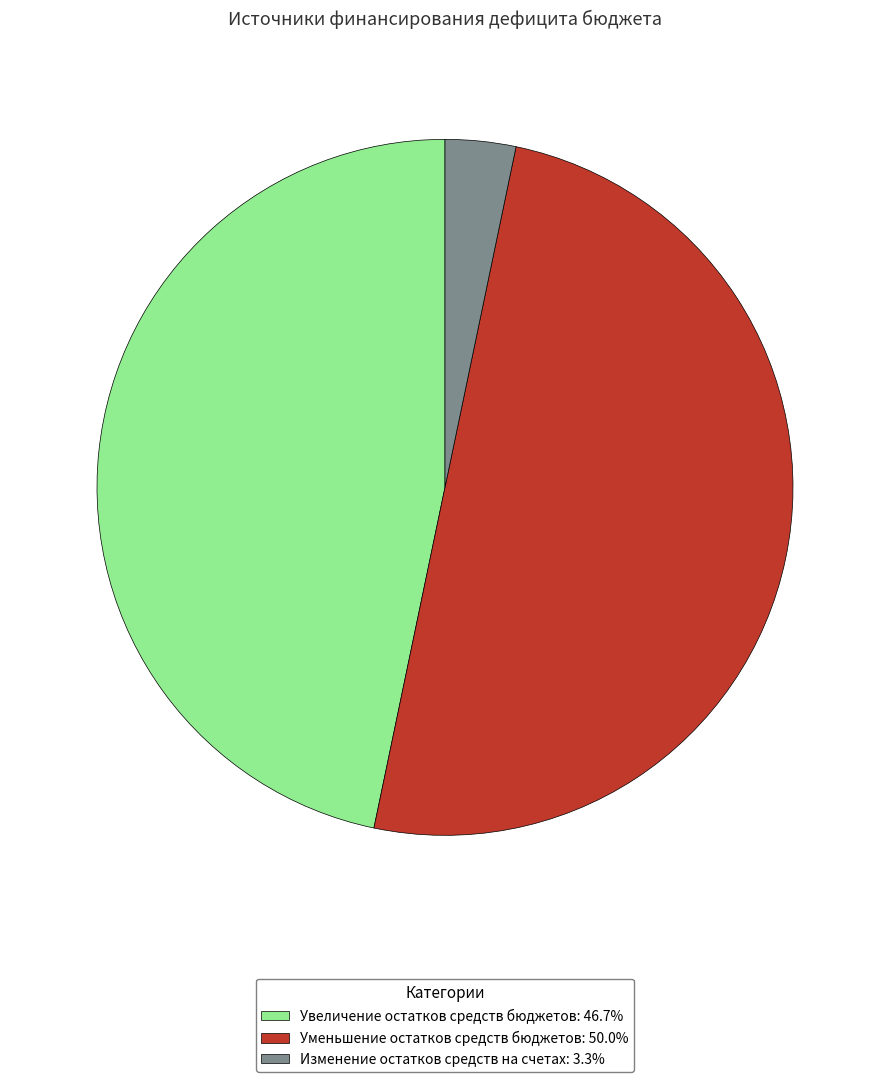

Combined, do Изменение остатков средств на счетах and Уменьшение остатков средств бюджетов account for over 50%?

Yes